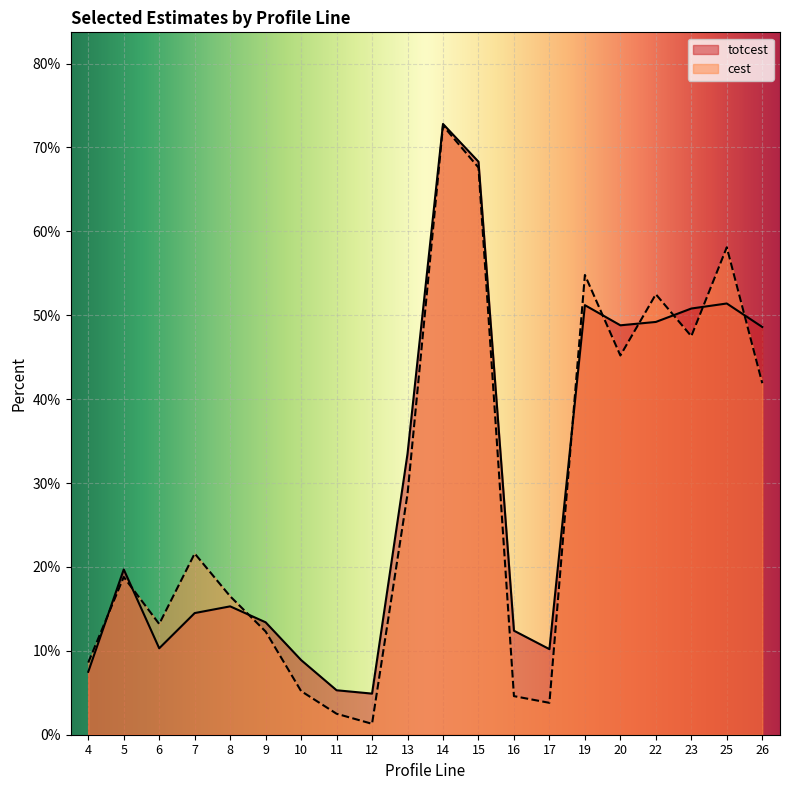

What is the value of the cest point at the 7th from the left?

5.2